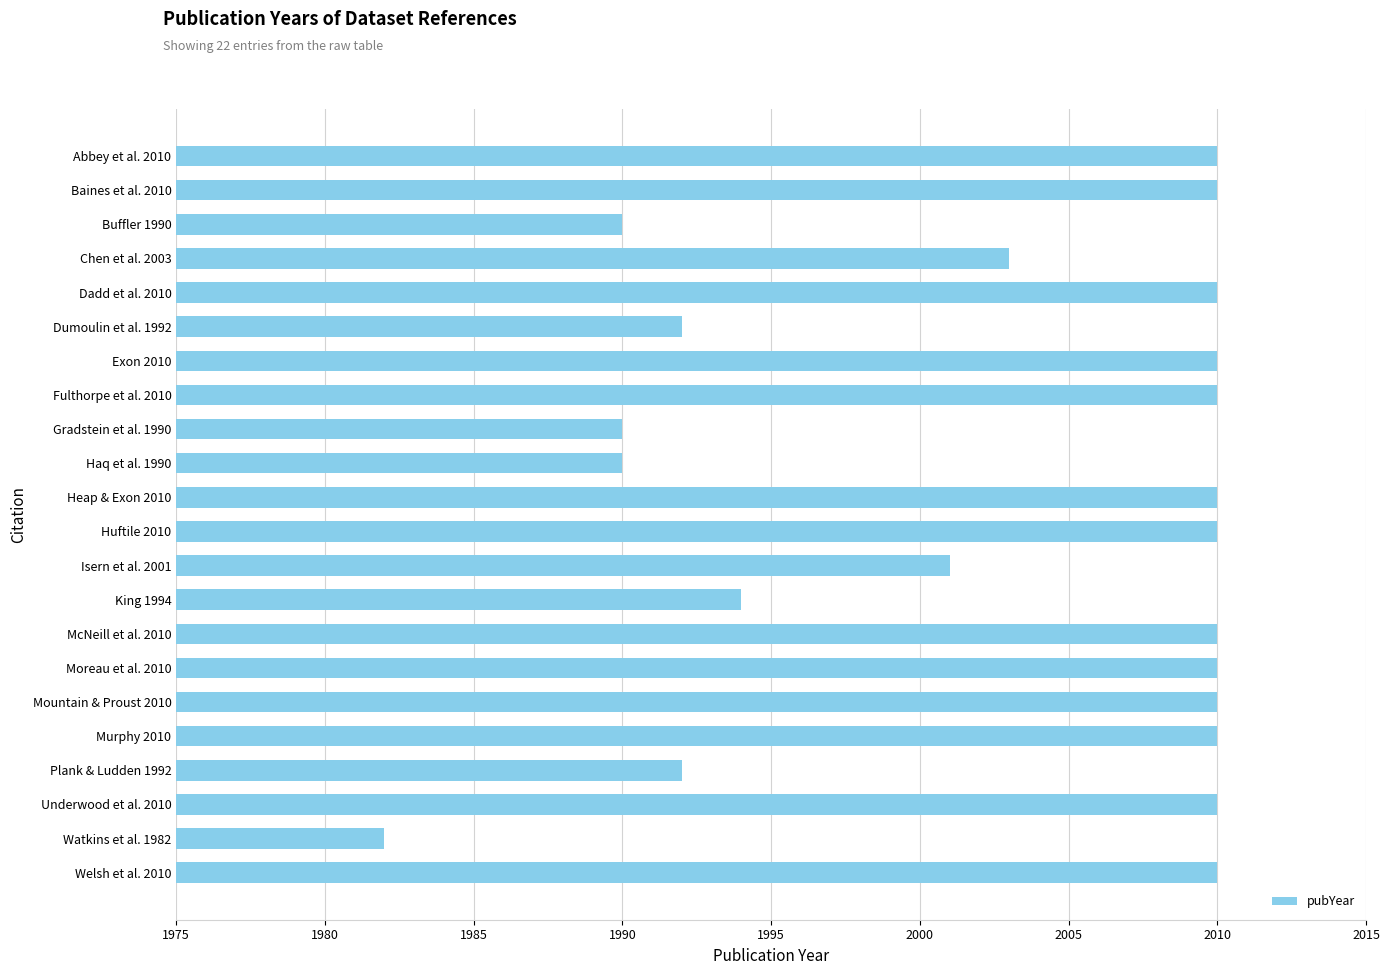

At which category does the chart reach its minimum across all series?

Watkins et al. 1982